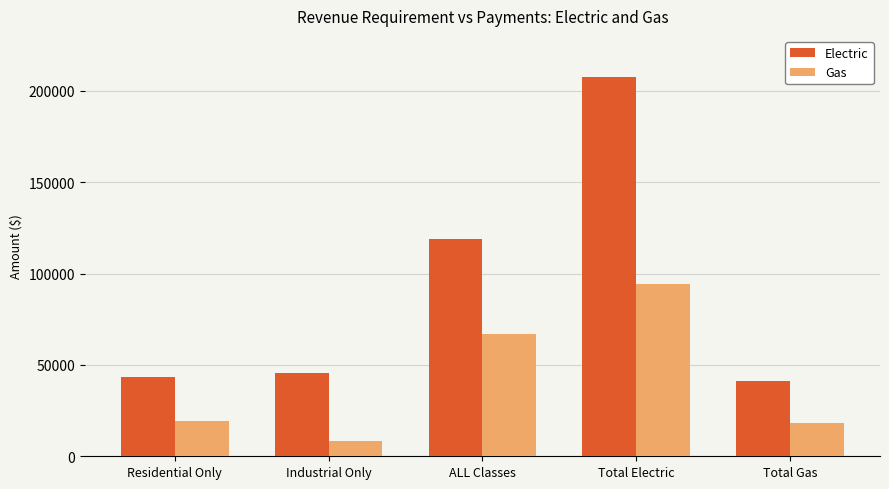

The value of Electric at Residential Only is 43558.0. True or false?

True